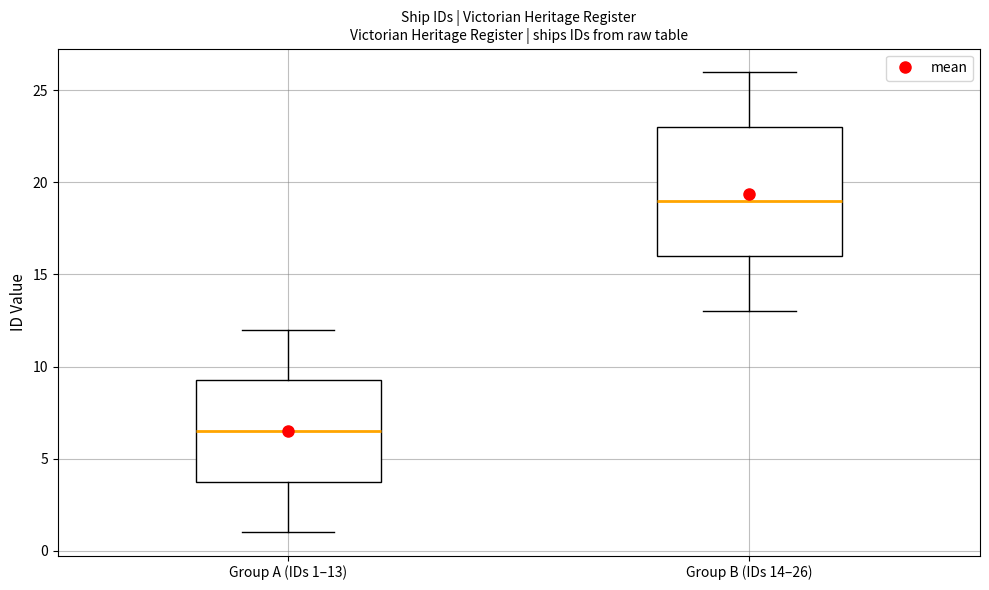

Reading left to right, transcribe this box plot: for each box, give where its median line is, the range the box spans, and where its two whiskers end, as read against the y-axis. The values are not printed on the chart, so give them approximately, as read against the axis.

Group A (IDs 1–13): median 6.5, box 4.0 to 9.5, whiskers 1.0 to 12.0
Group B (IDs 14–26): median 19.0, box 16.0 to 23.0, whiskers 13.0 to 26.0